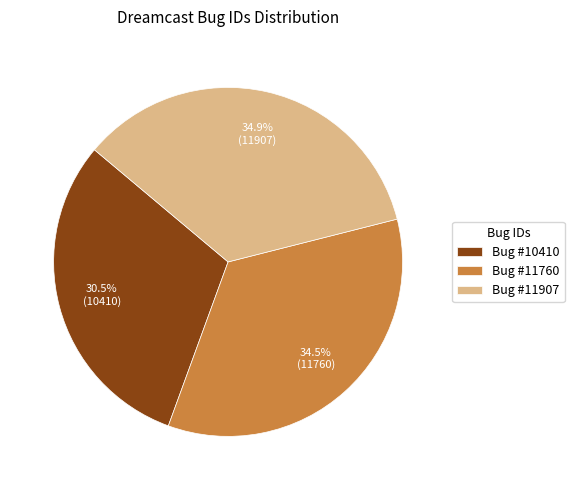

Does any single category account for the majority?

No